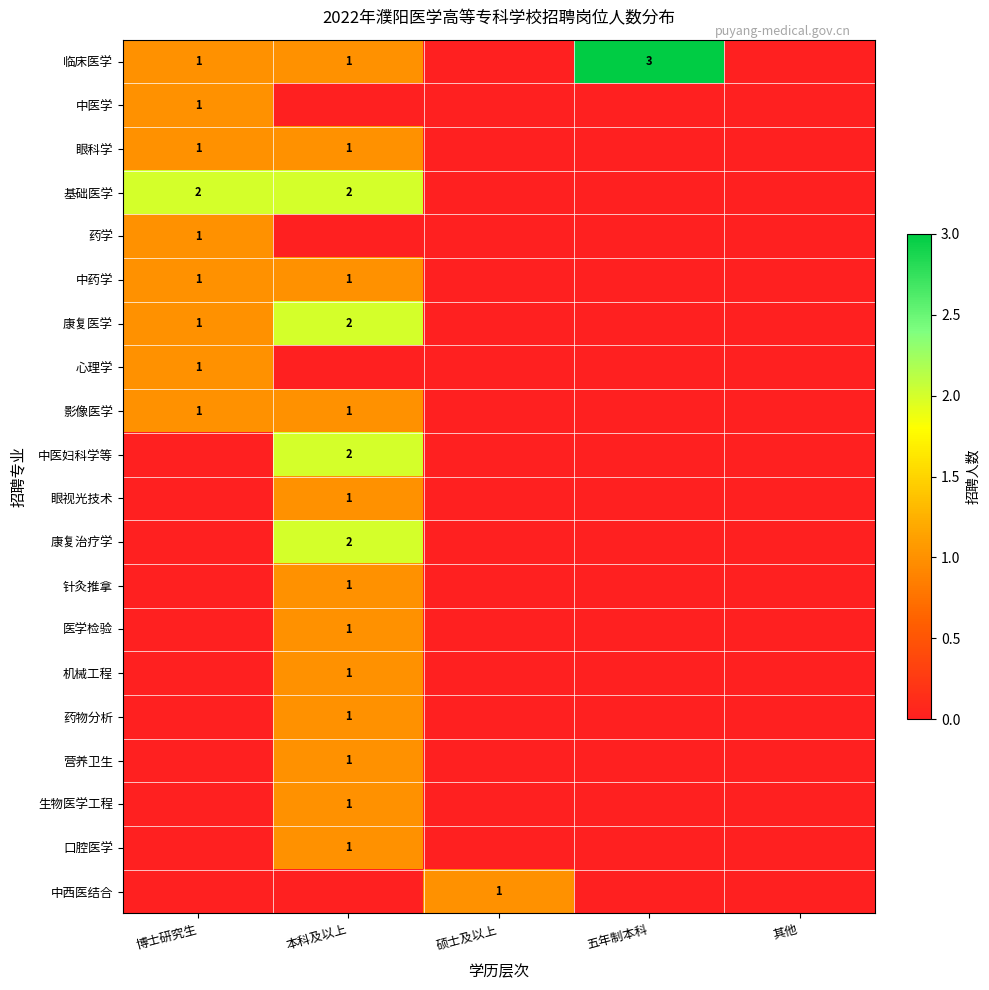

Is it true that 基础医学 equals 2 at 博士研究生?

True